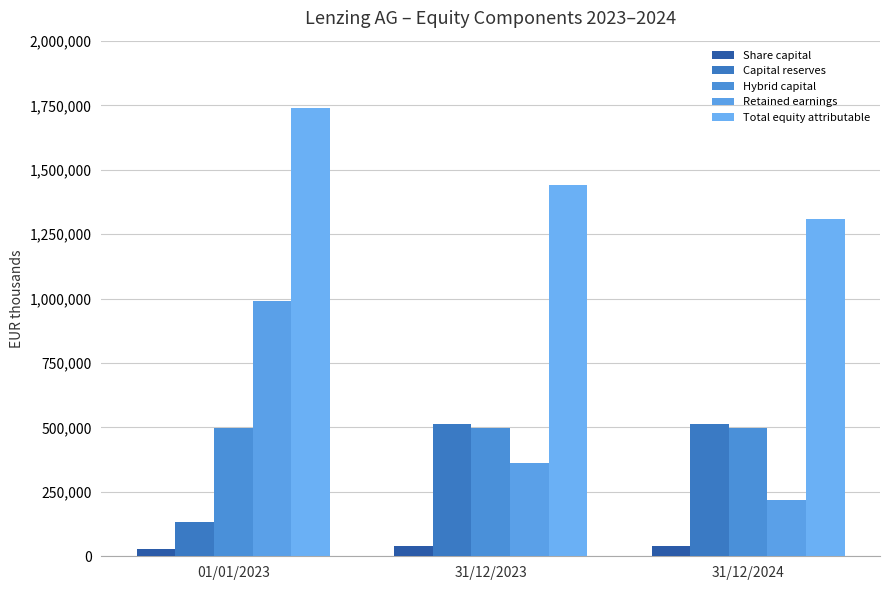

Rank the series at 01/01/2023 from highest to lowest value.

Total equity attributable, Retained earnings, Hybrid capital, Capital reserves, Share capital